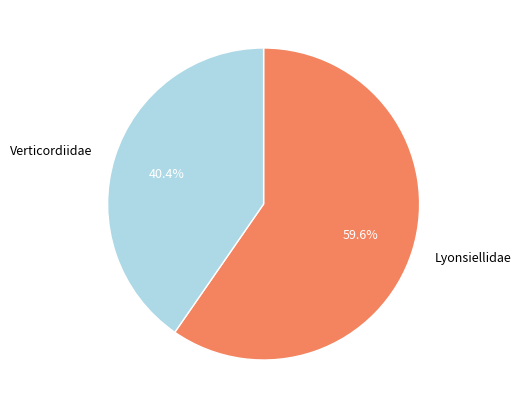

How much of the chart is everything except Lyonsiellidae?

40.4%